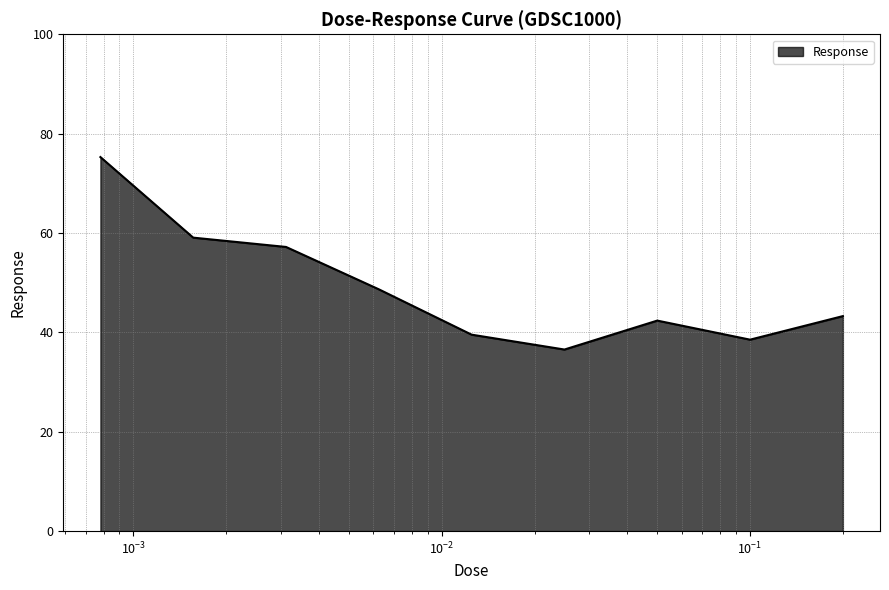

Reading left to right, transcribe all the data shown in this chart.

75.3	59.1	57.2	48.7	39.5	36.5	42.4	38.5	43.3